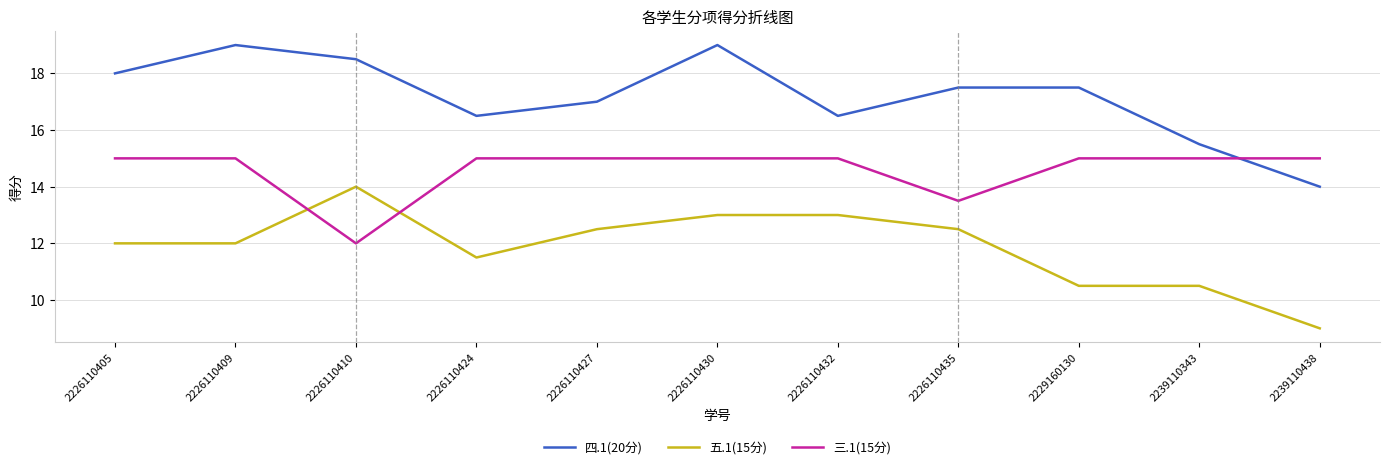

Which series has the largest total across all categories?

四.1(20分)